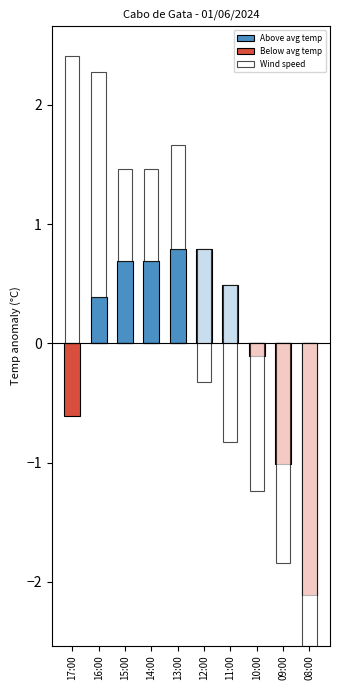

What is the difference between the maximum and second lowest values in the Above avg temp series?

0.8